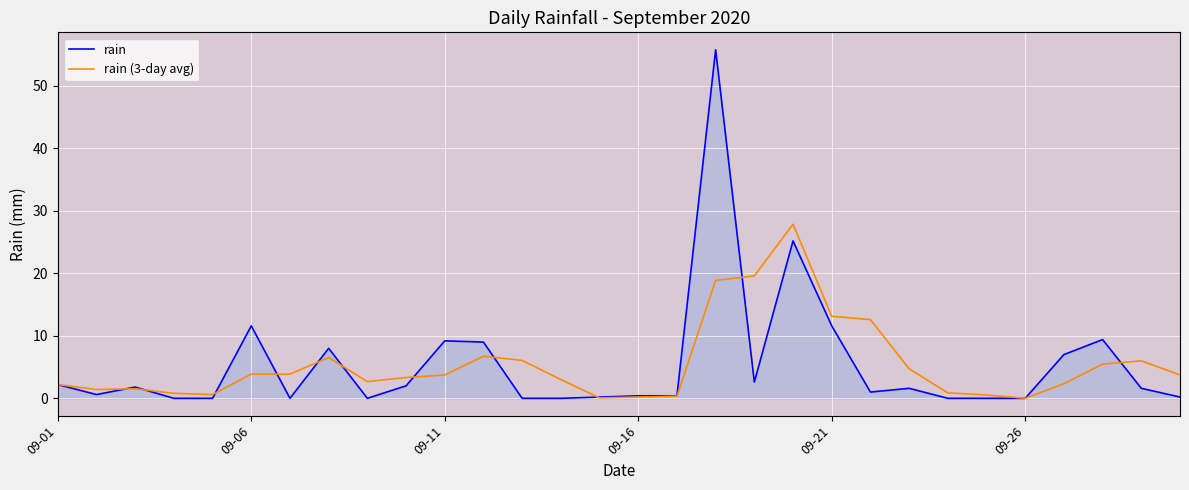

List the series in order of their peak value, highest first.

rain, rain (3-day avg)